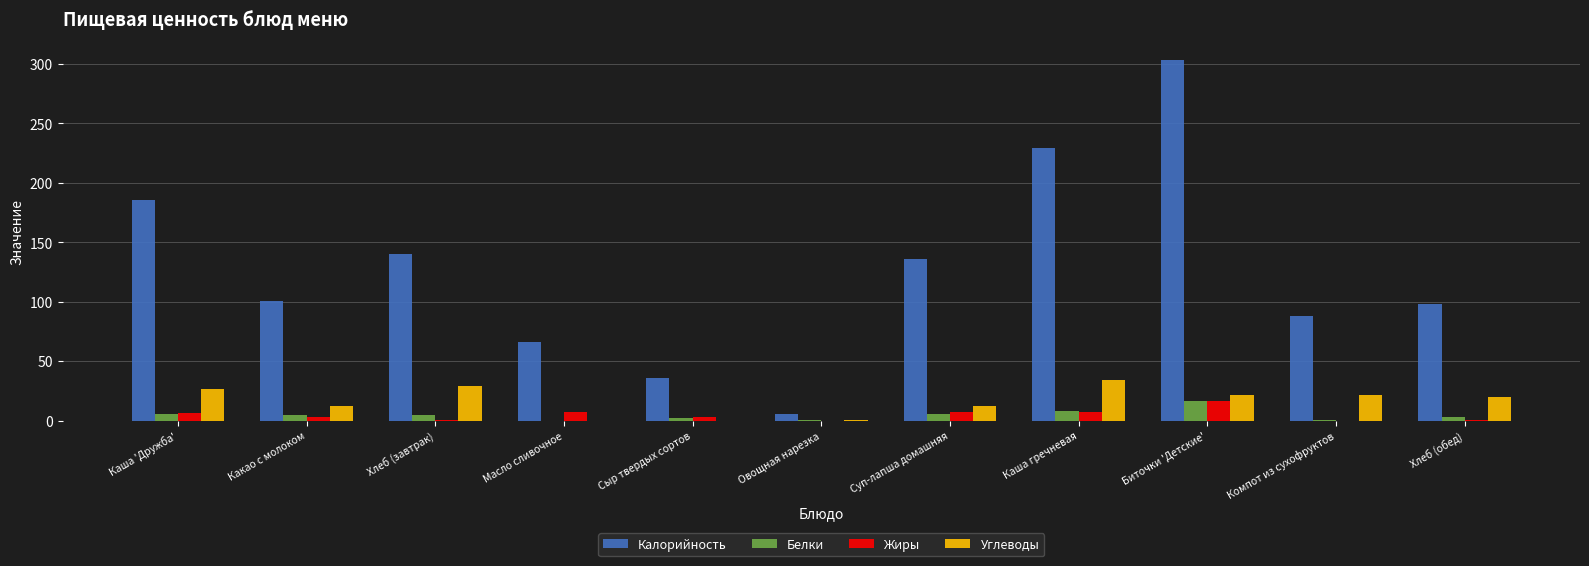

At which label does Белки first exceed 4?

Каша 'Дружба'